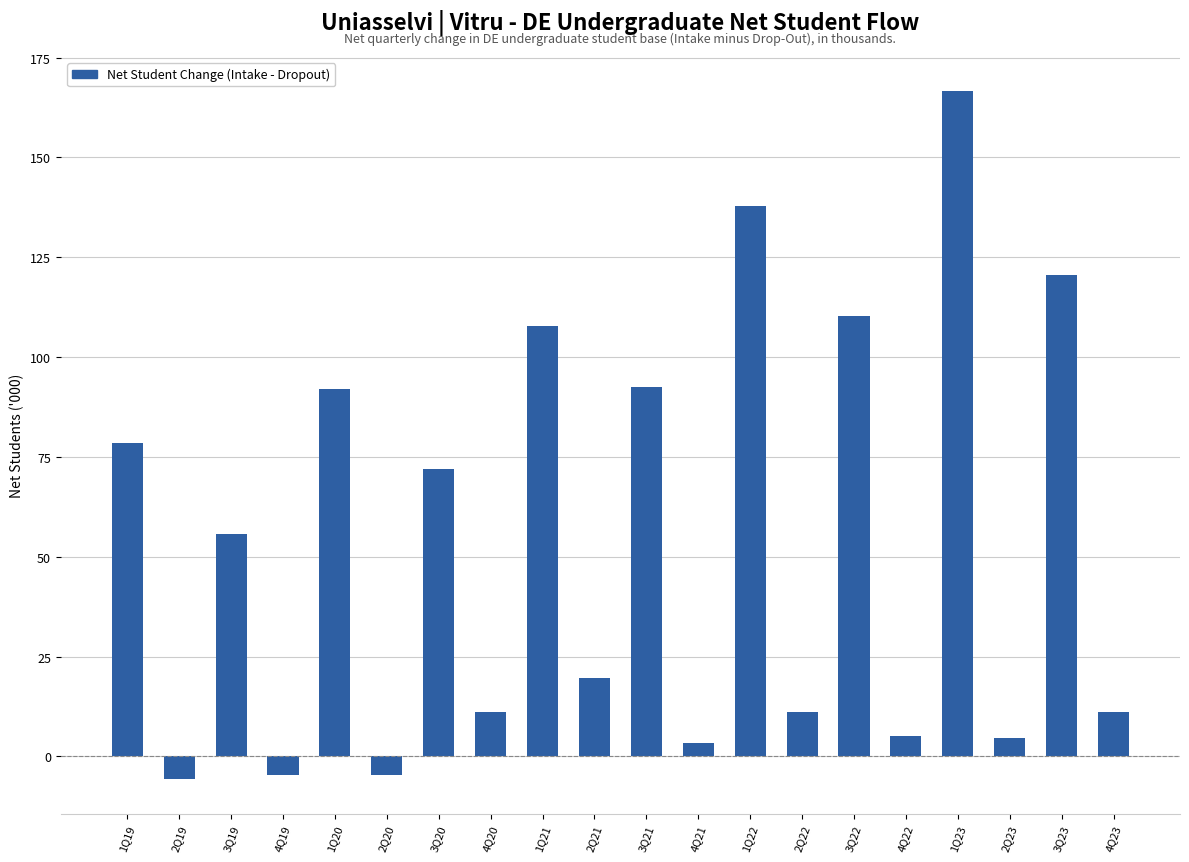

What is the minimum value shown in the chart?

-5.7